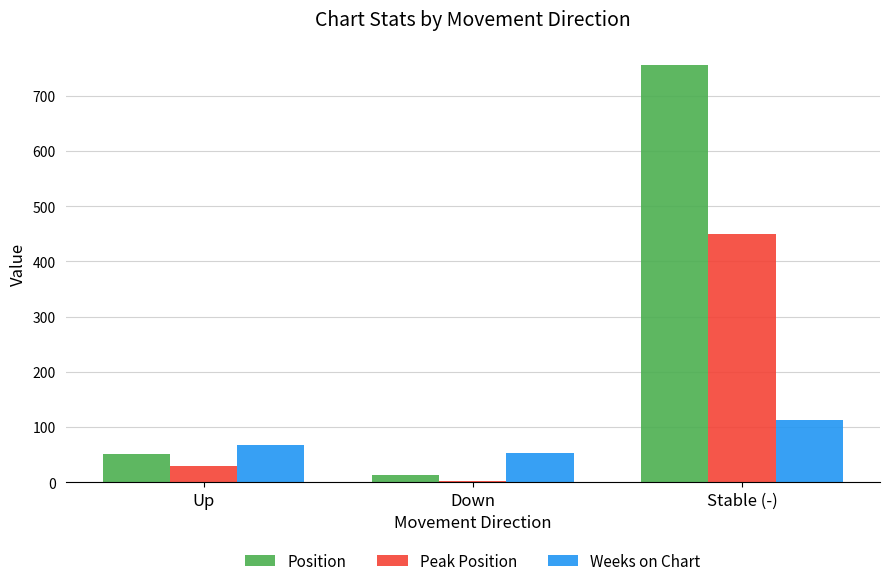

Which series has the widest spread of values?

Position